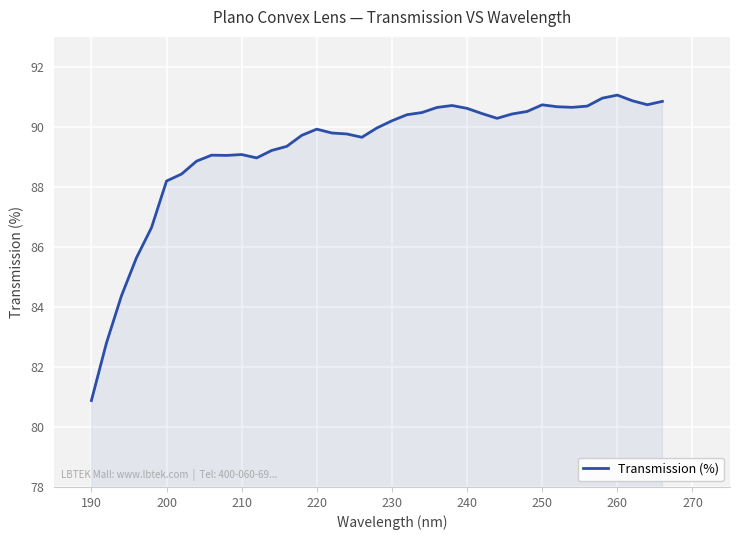

What is the greatest value displayed?

91.1